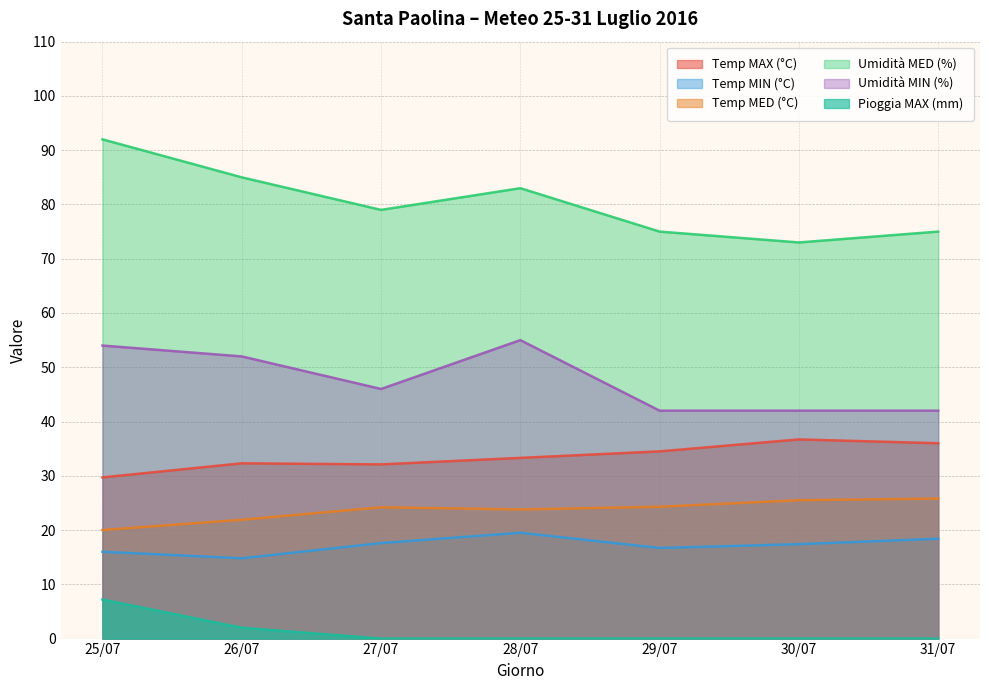

At 28/07, list the series in order from largest to smallest.

Umidità MED (%), Umidità MIN (%), Temp MAX (°C), Temp MED (°C), Temp MIN (°C), Pioggia MAX (mm)